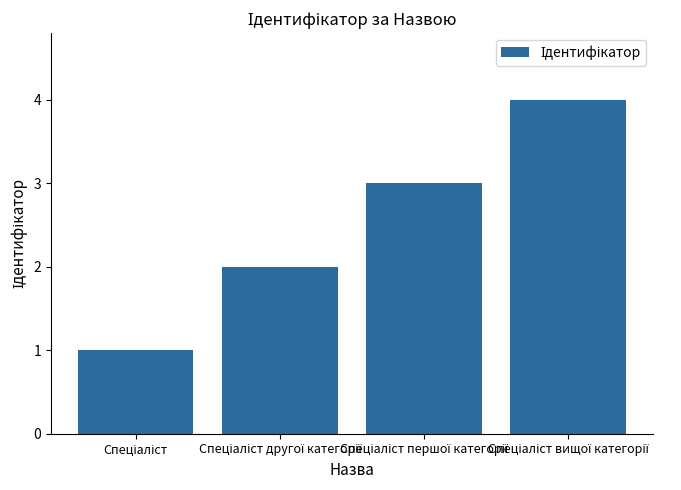

What is the sum of all values?

10